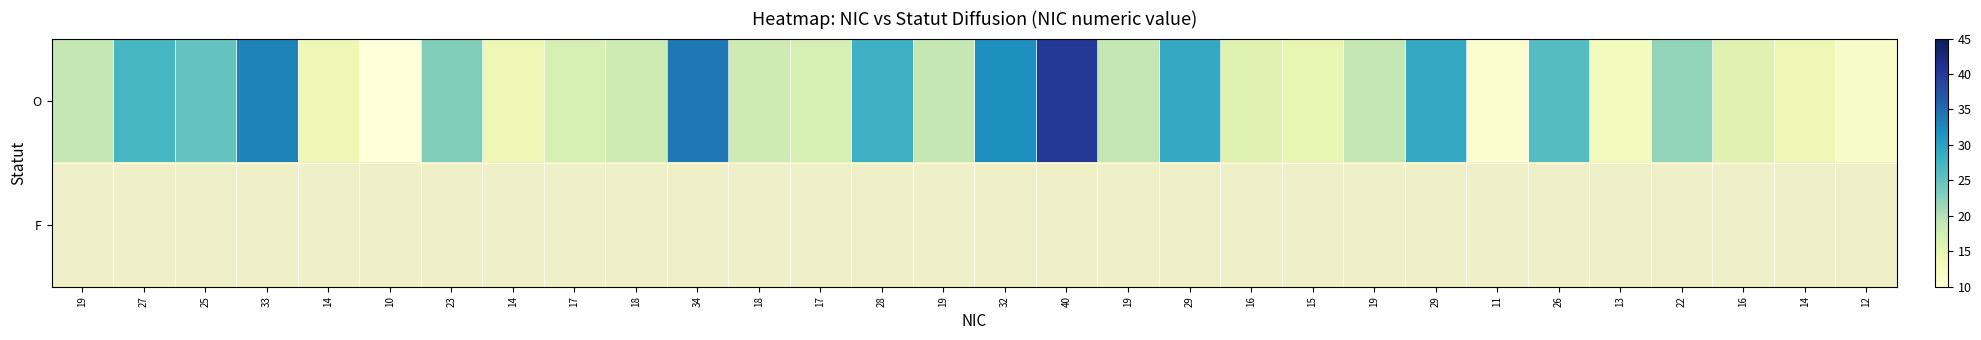

Where is O nearest to the value 25?

25